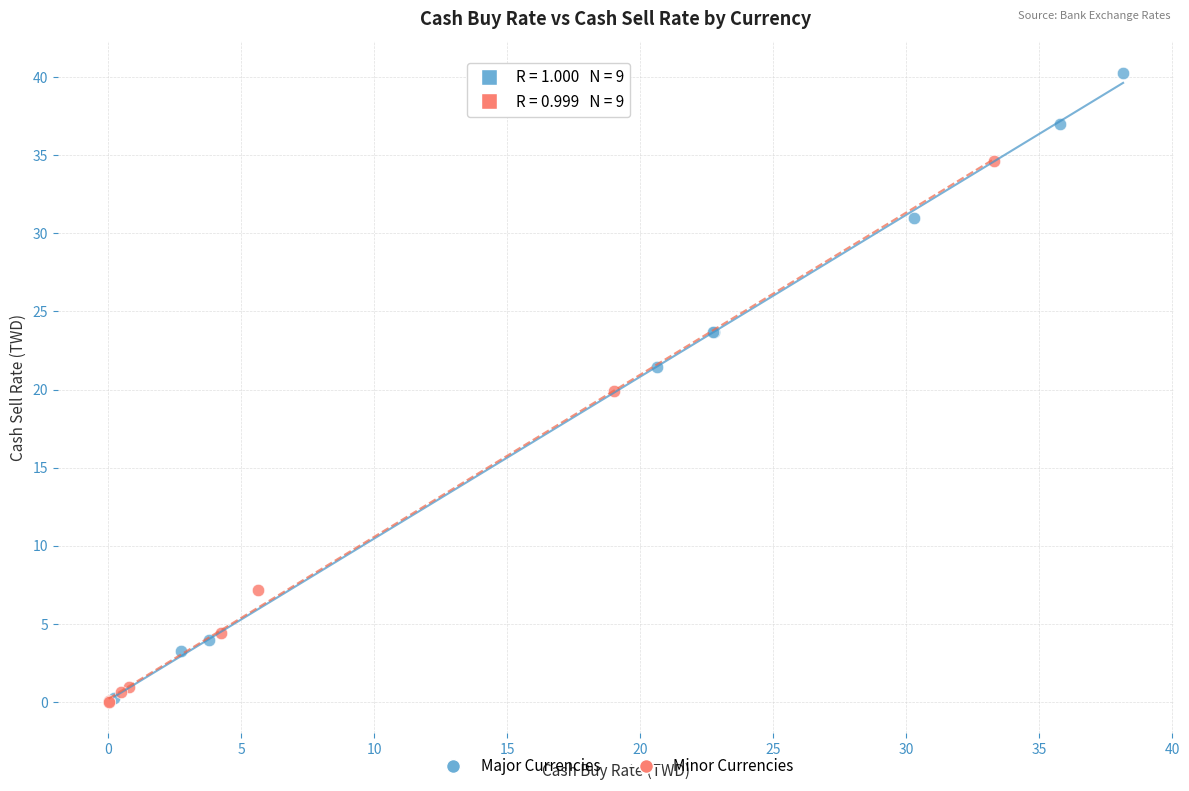

Which series contains the highest Y value?

Major Currencies